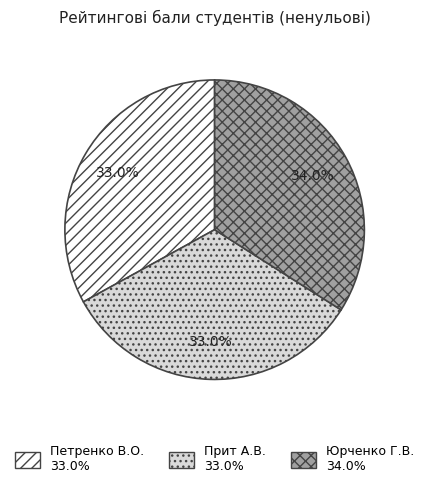

Is there a majority slice in this chart?

No